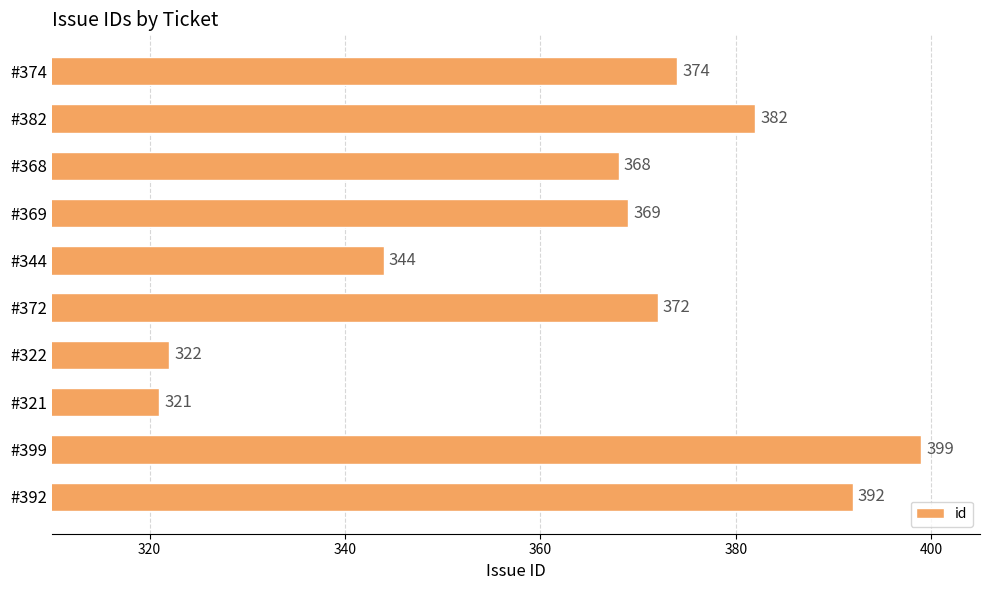

Does the chart contain any negative values?

No